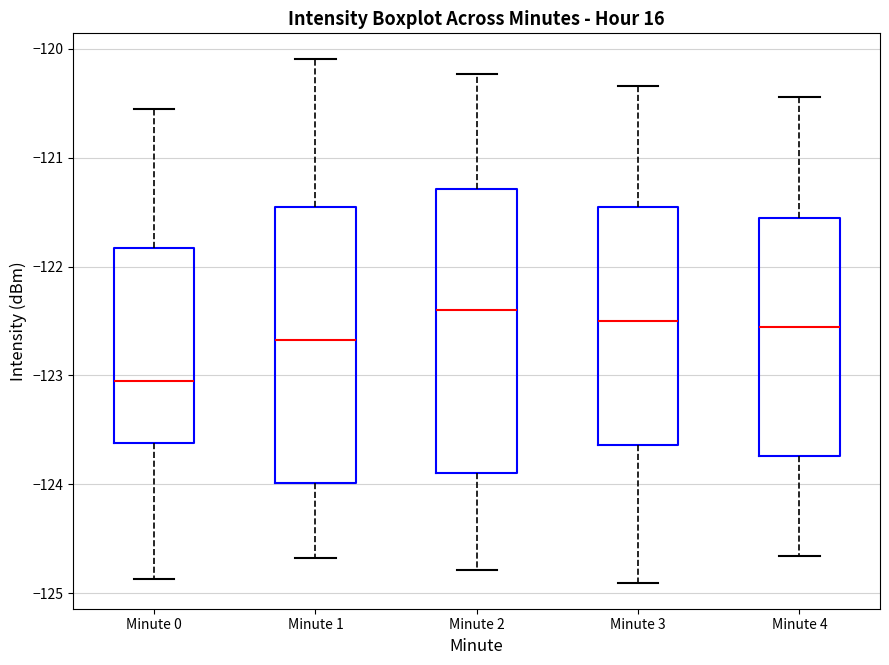

Reading left to right, transcribe this box plot: for each box, give where its median line is, the range the box spans, and where its two whiskers end, as read against the y-axis. The values are not printed on the chart, so give them approximately, as read against the axis.

Minute 0: median -123.0, box -123.6 to -121.8, whiskers -124.9 to -120.6
Minute 1: median -122.7, box -124.0 to -121.5, whiskers -124.7 to -120.1
Minute 2: median -122.4, box -123.9 to -121.3, whiskers -124.8 to -120.2
Minute 3: median -122.5, box -123.6 to -121.5, whiskers -124.9 to -120.3
Minute 4: median -122.6, box -123.7 to -121.6, whiskers -124.7 to -120.4